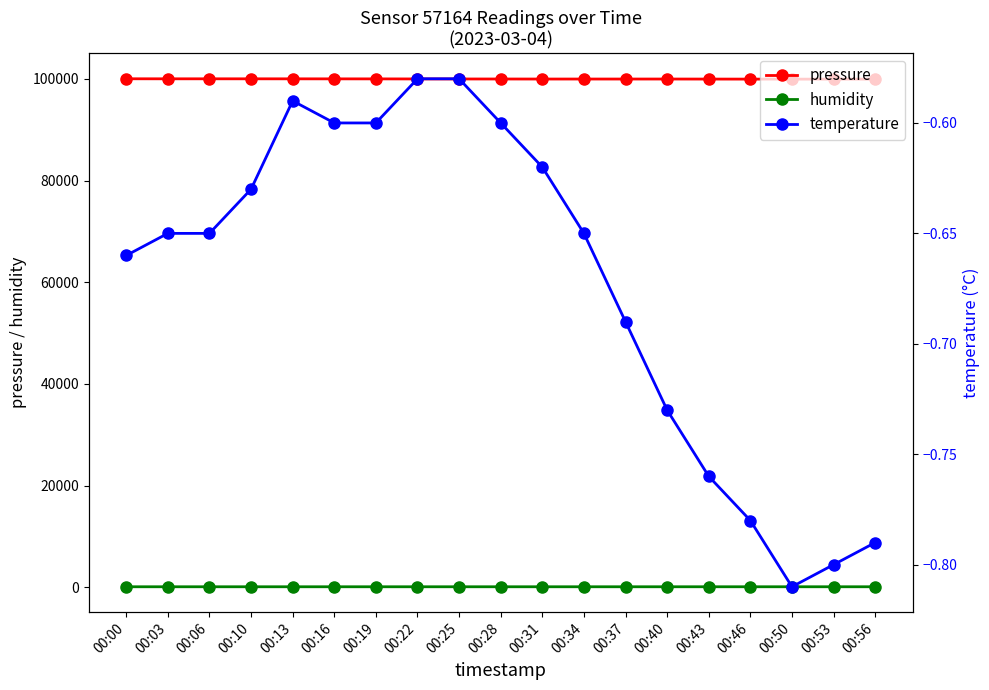

What are all the series names shown in the legend?

pressure, humidity, temperature